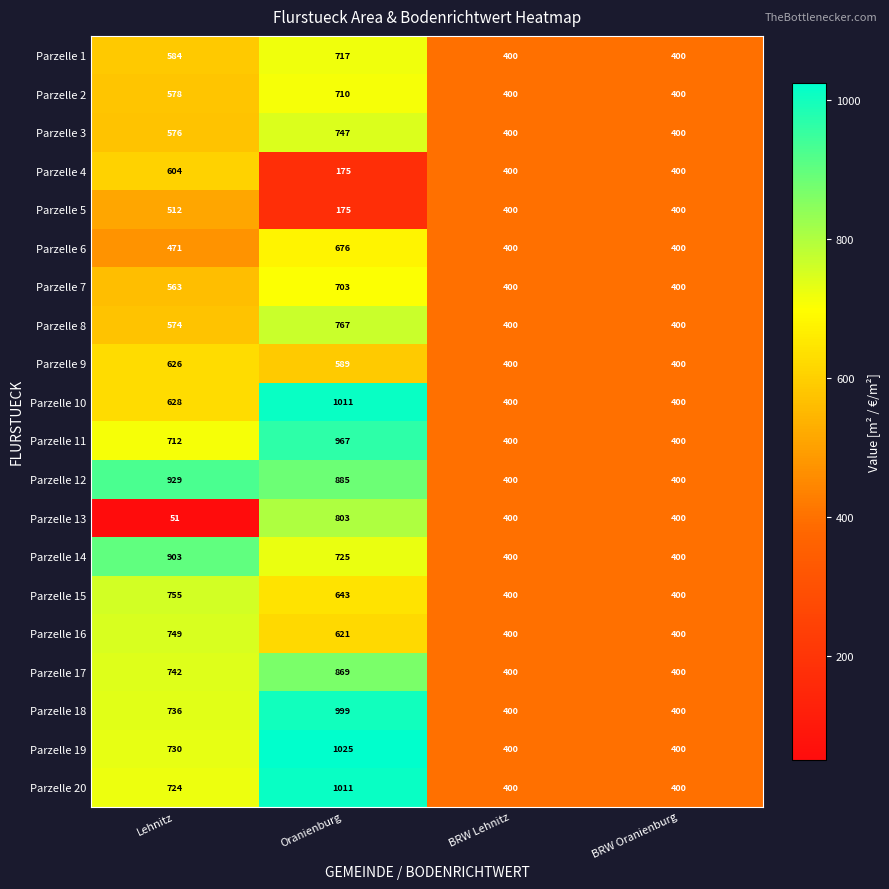

At how many categories does at least one series exceed 897?

2